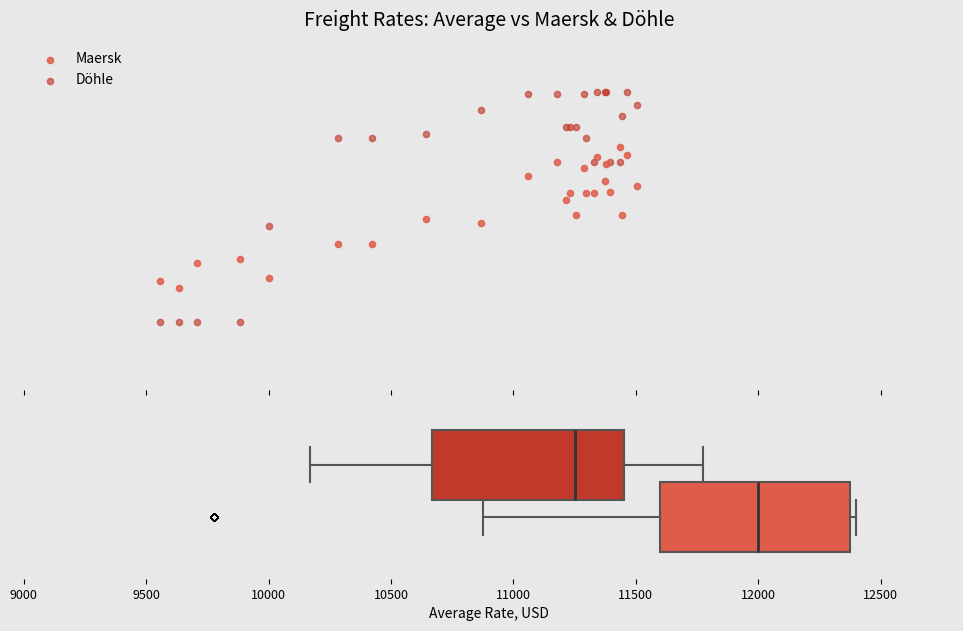

Which series contains the lowest Y value?

Döhle